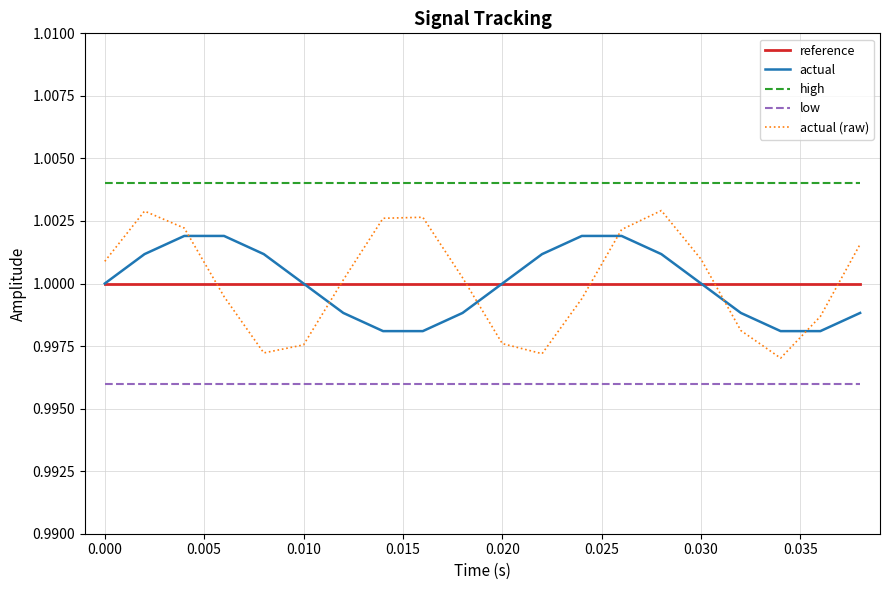

Rank the series by their maximum value, from highest to lowest.

high, actual (raw), actual, reference, low